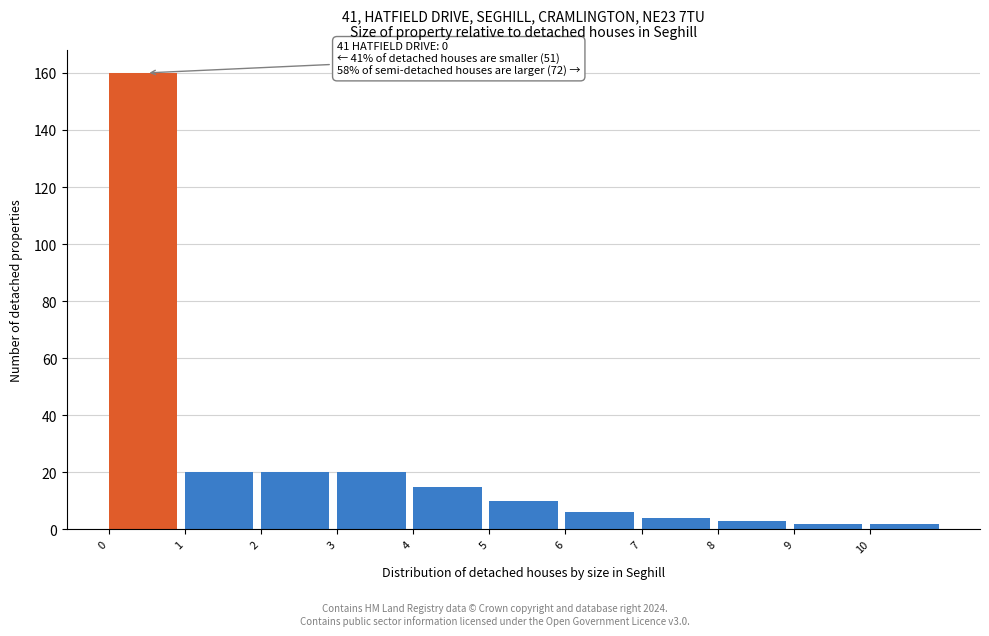

Which range on the x-axis has the tallest bar?

0 to 1